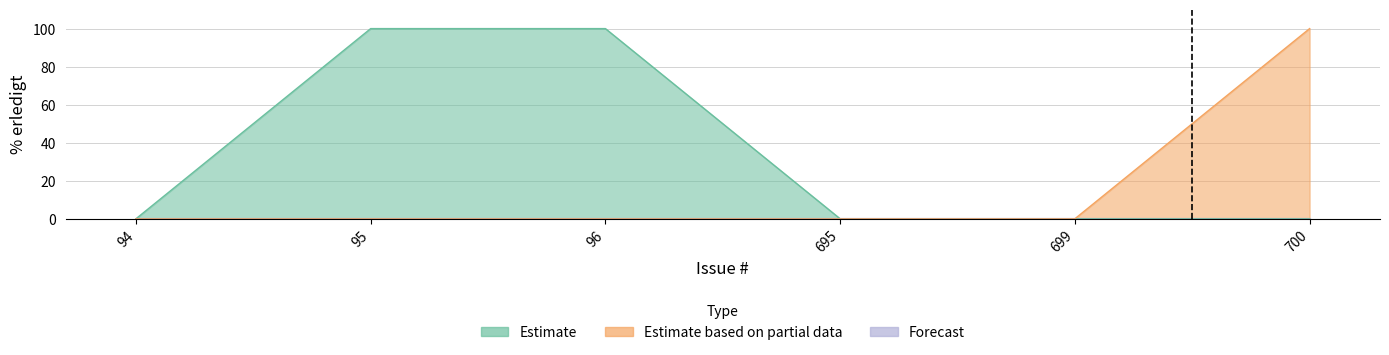

Which series changed the most between 695 and 699?

Estimate